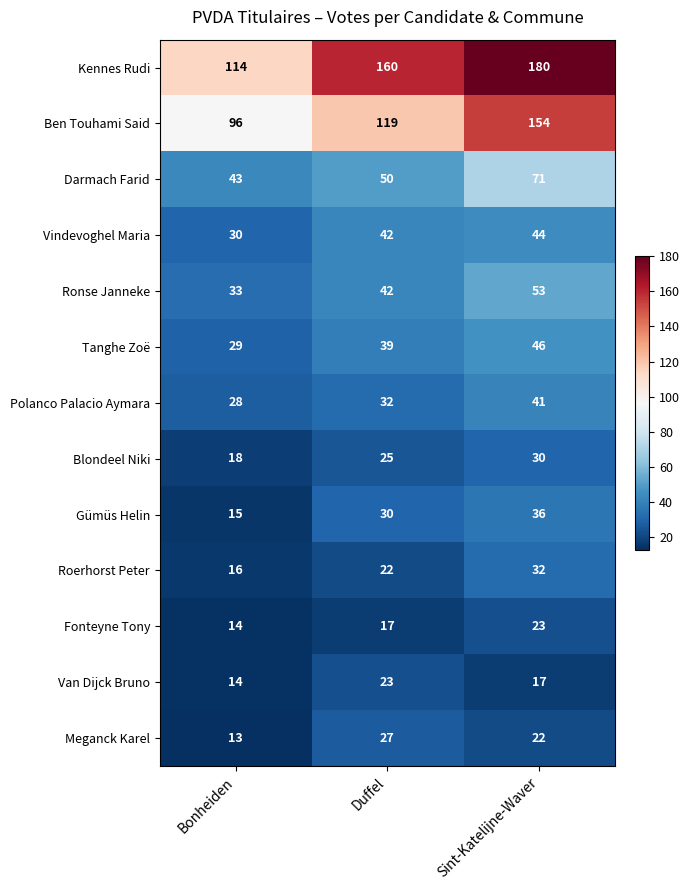

At which label is Ben Touhami Said closest to 125?

Duffel